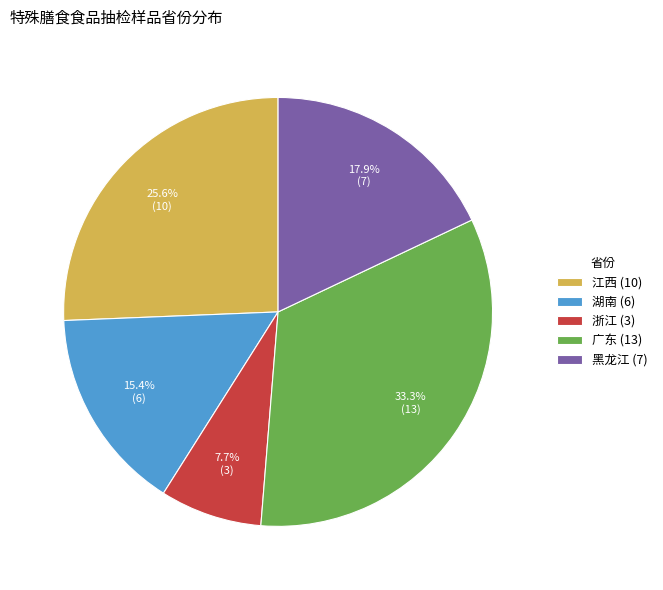

What is the smallest slice in the pie chart?

浙江 (3)